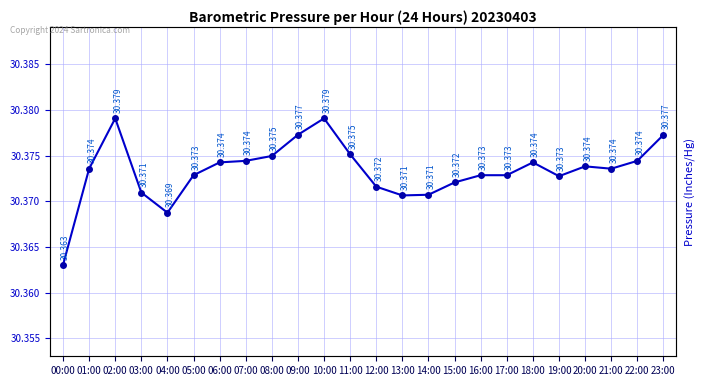

Reading right to left, transcribe all the data shown in this chart.

23:00=30.4	22:00=30.4	21:00=30.4	20:00=30.4	19:00=30.4	18:00=30.4	17:00=30.4	16:00=30.4	15:00=30.4	14:00=30.4	13:00=30.4	12:00=30.4	11:00=30.4	10:00=30.4	09:00=30.4	08:00=30.4	07:00=30.4	06:00=30.4	05:00=30.4	04:00=30.4	03:00=30.4	02:00=30.4	01:00=30.4	00:00=30.4